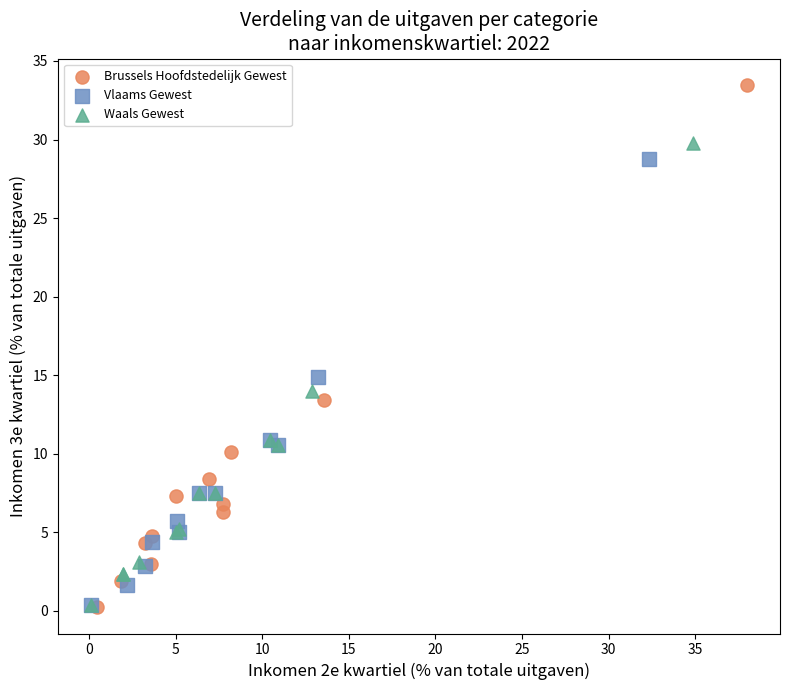

Which series has the widest spread of Y values?

Brussels Hoofdstedelijk Gewest